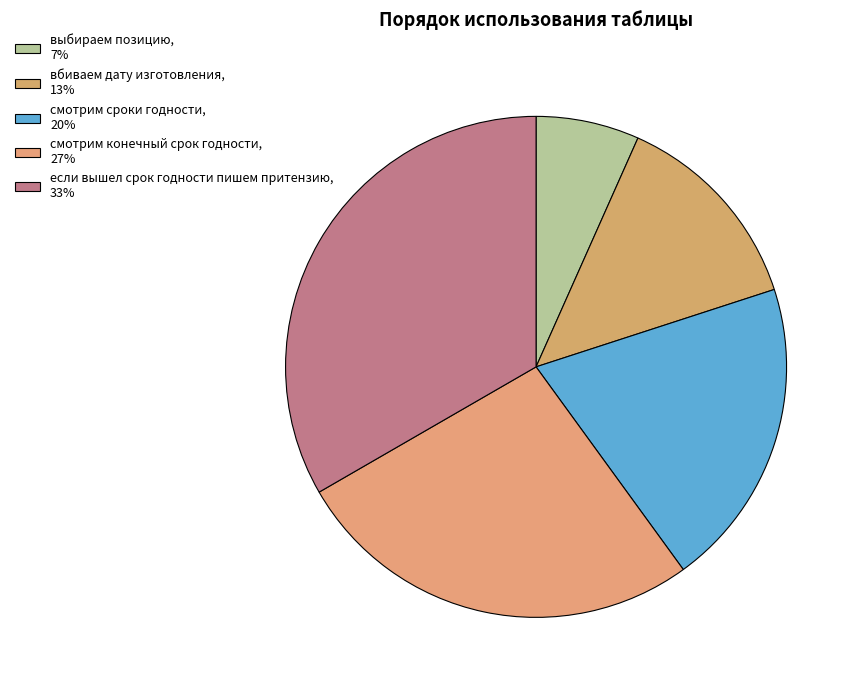

Which category has the biggest portion of the pie?

если вышел срок годности пишем притензию